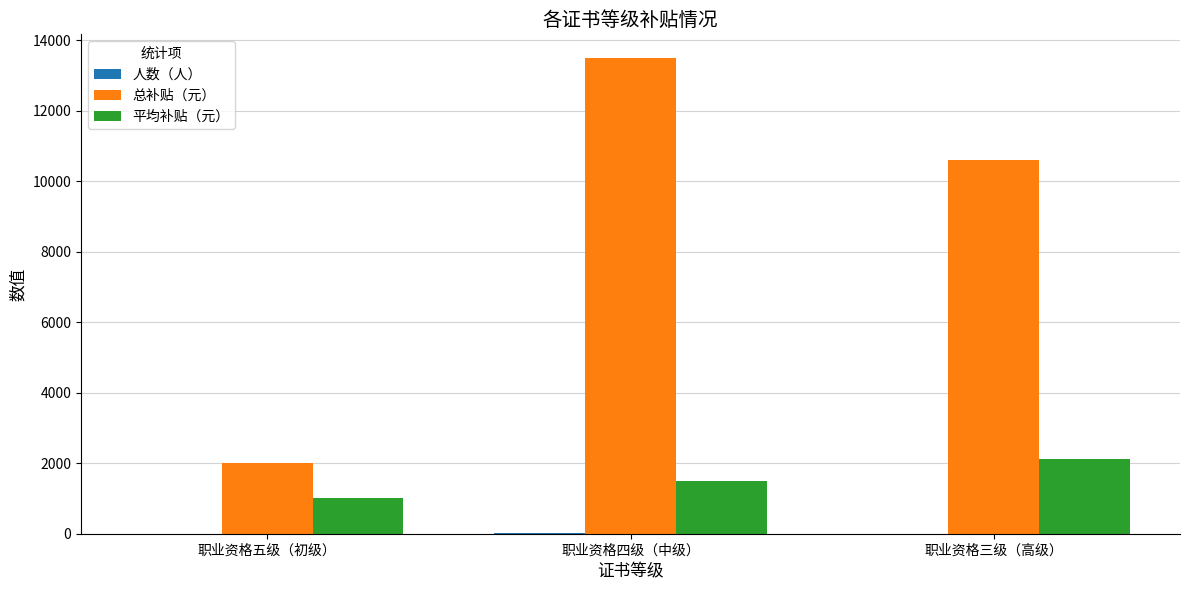

At which label is 总补贴（元） closest to 7750?

职业资格三级（高级）